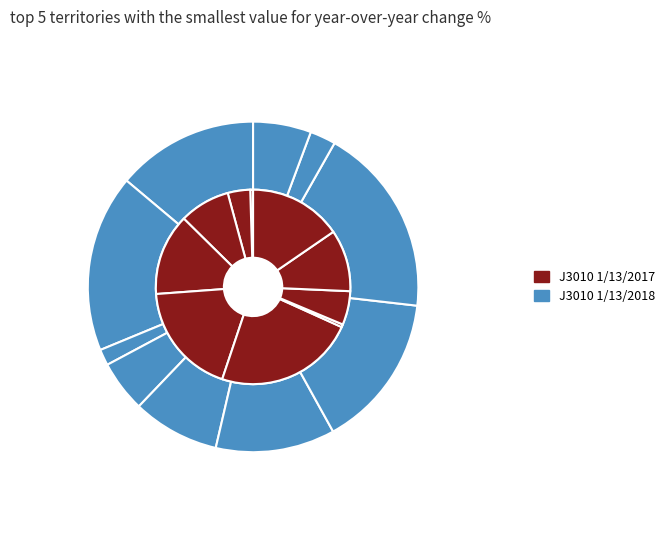

Is there a majority slice in this chart?

No